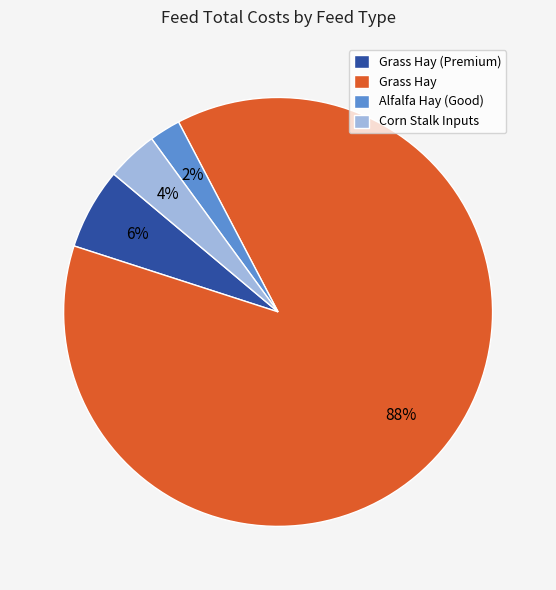

Does any single category account for the majority?

Yes